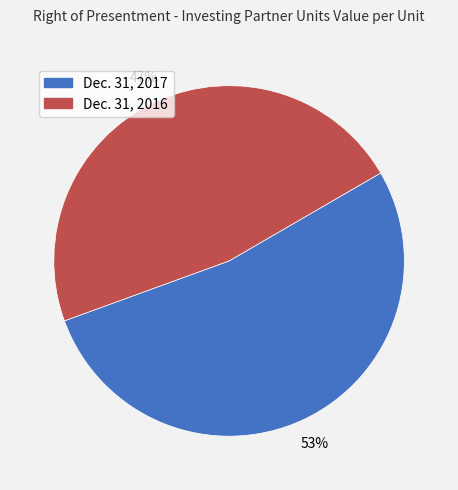

To the nearest percent, what is the average slice percentage?

50%